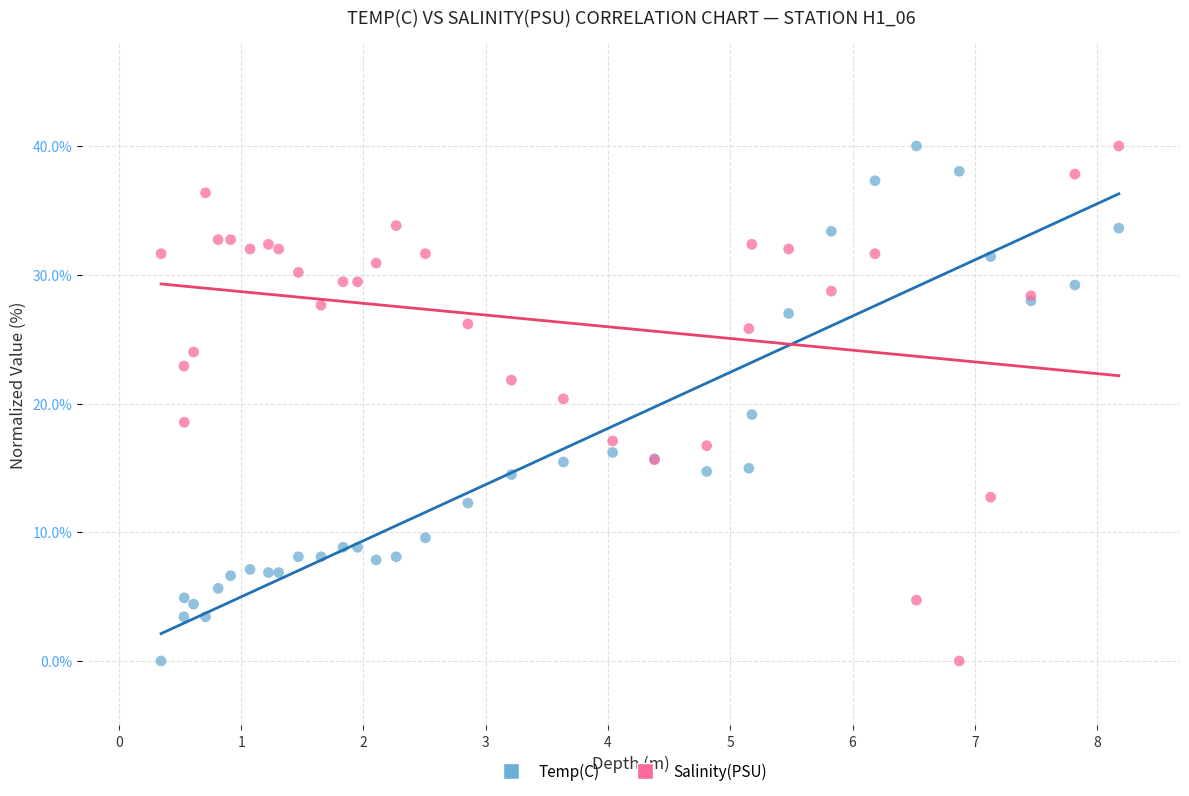

What is the X range (max minus min) for the scatter plot?

7.8